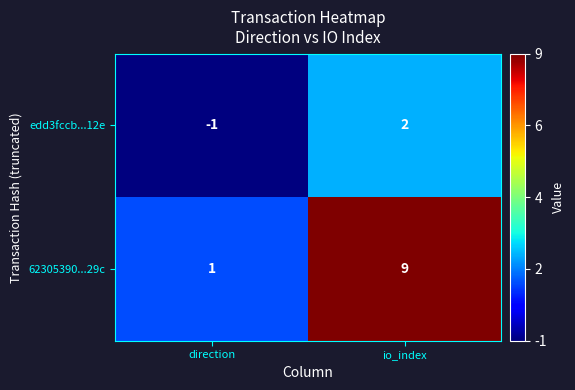

Which series has the largest total across all categories?

62305390...29c